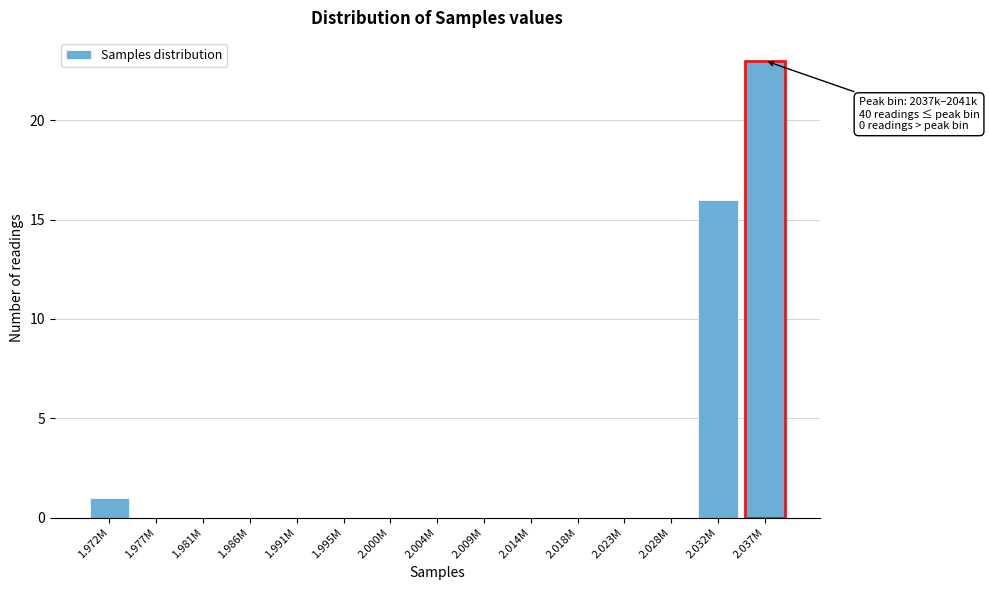

Reading left to right, transcribe all the data shown in this chart.

1.972M=1	1.977M=0	1.981M=0	1.986M=0	1.991M=0	1.995M=0	2.000M=0	2.004M=0	2.009M=0	2.014M=0	2.018M=0	2.023M=0	2.028M=0	2.032M=16	2.037M=23